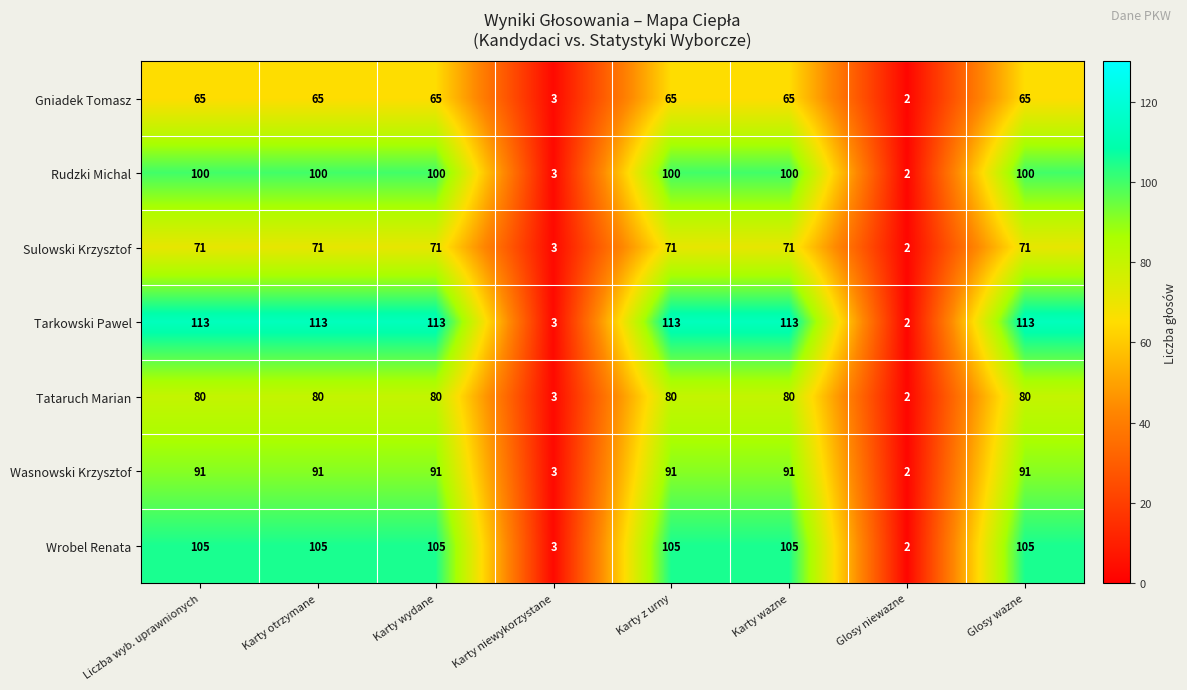

Which category has the lowest value across all series?

Glosy niewazne